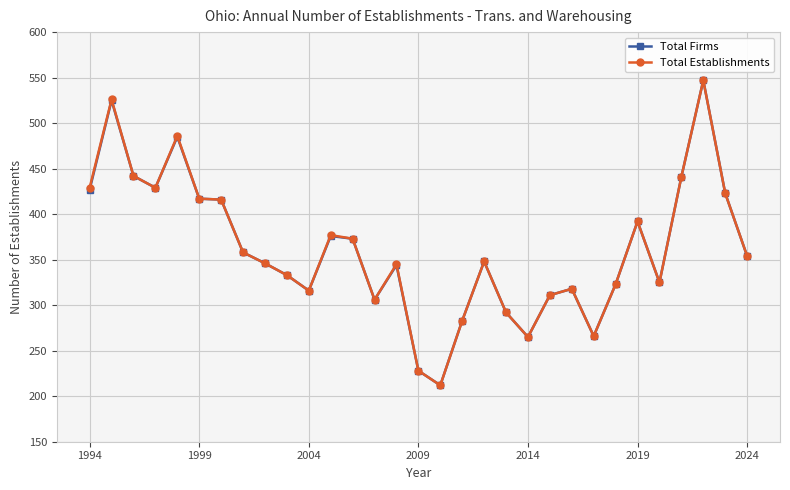

Count the number of data series in this chart.

2